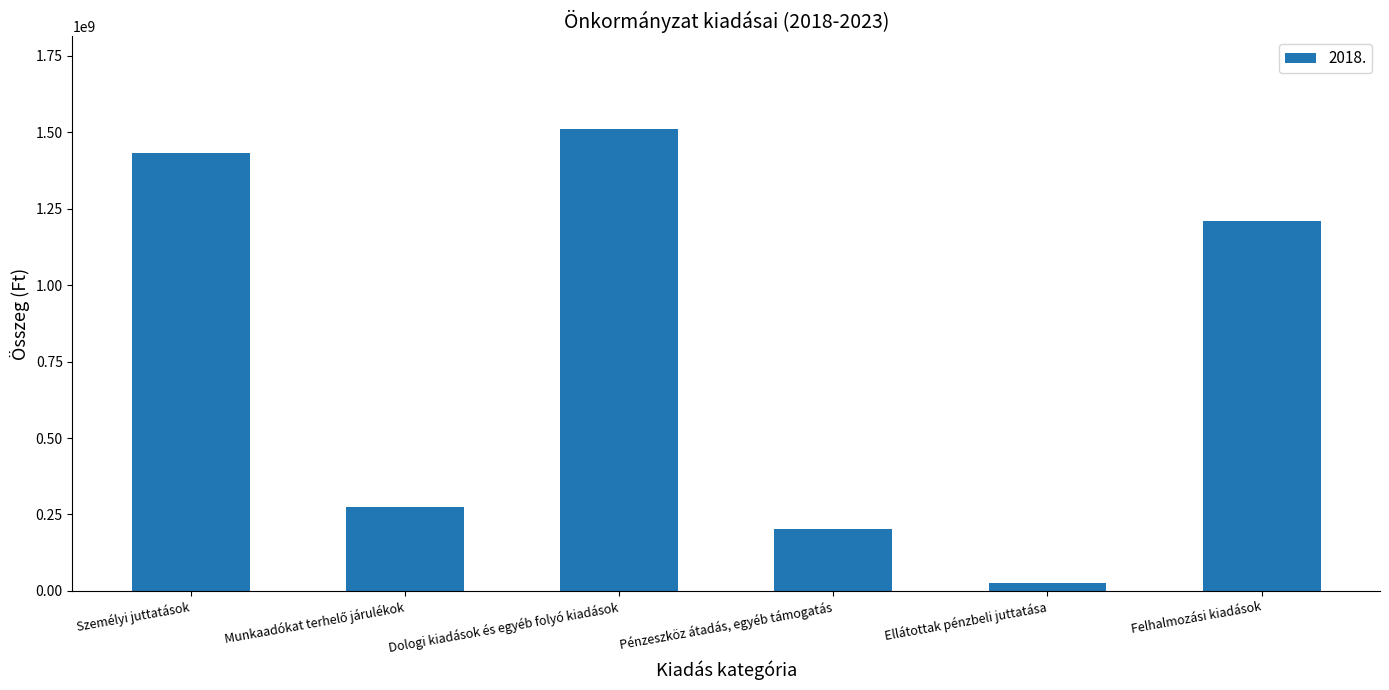

What is the sum of all values?

4660718607